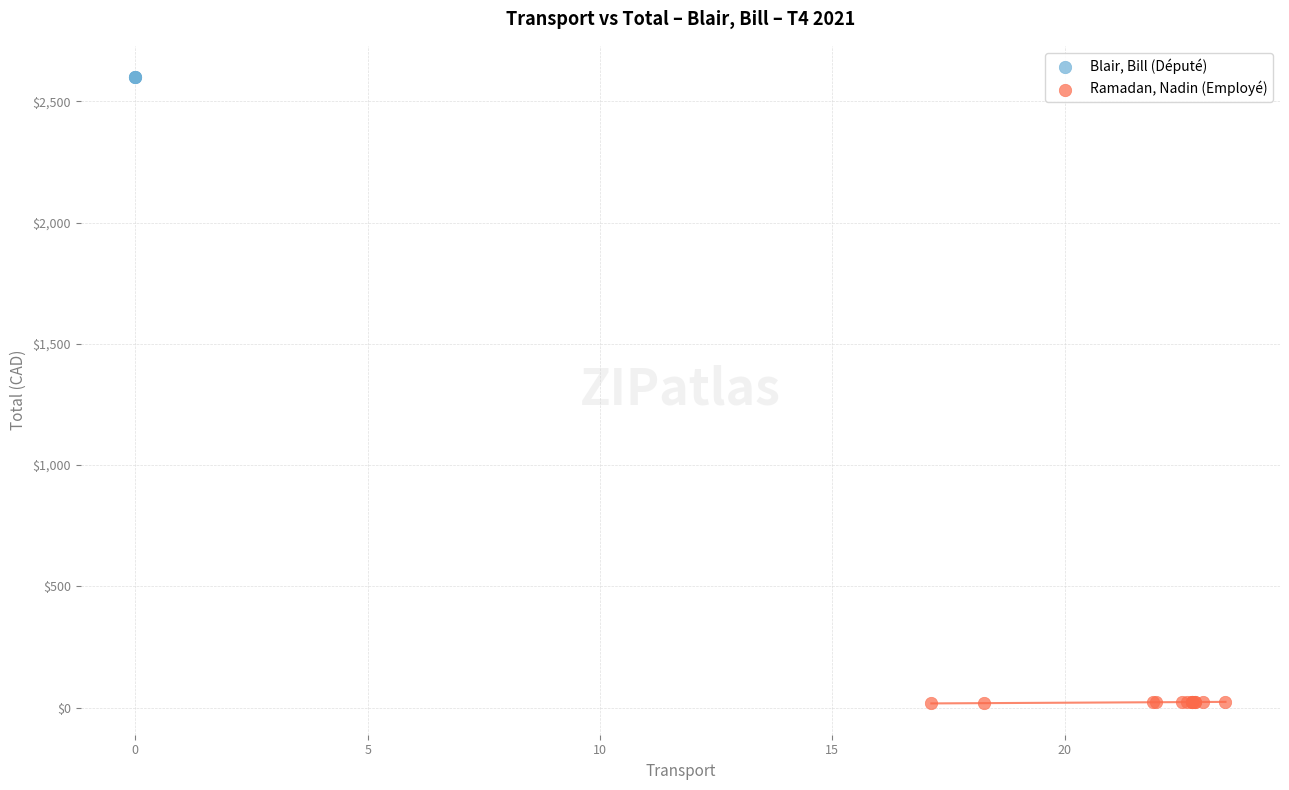

Which series reaches the minimum Y coordinate?

Ramadan, Nadin (Employé)